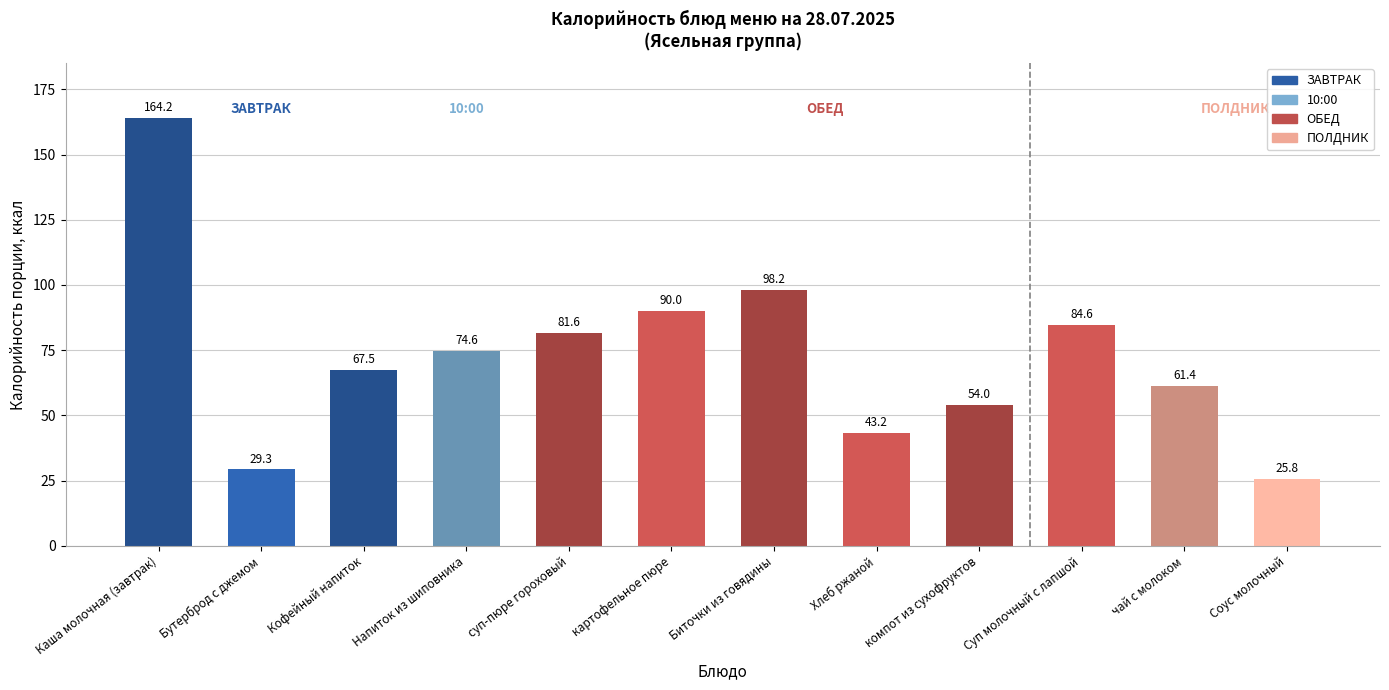

The chart shows a value of 43.2 at Хлеб ржаной. True or false?

True